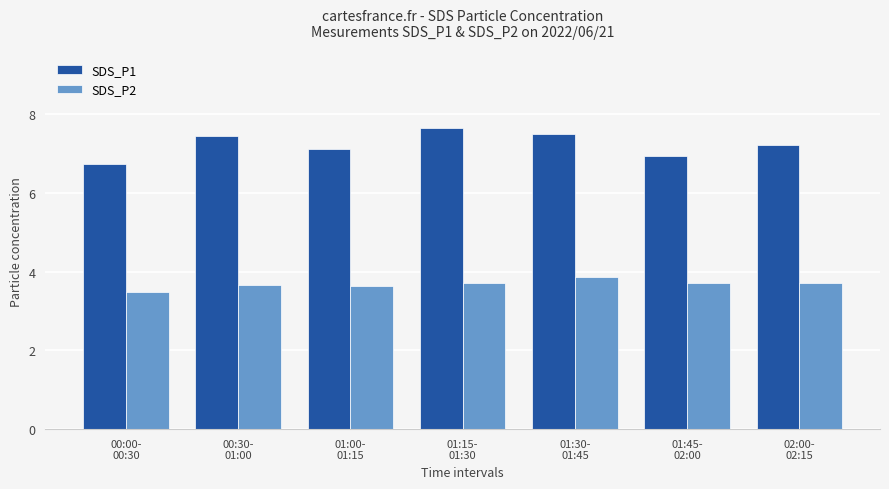

The SDS_P1 series shows 12.0 at 01:45-
02:00. True or false?

False